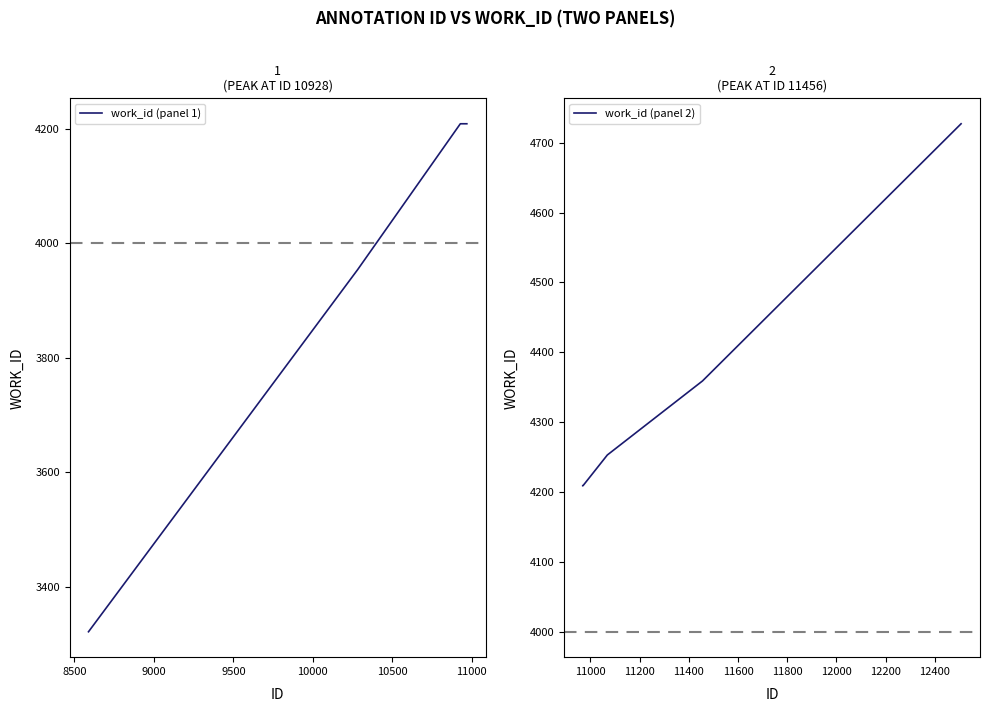

What are all the series names shown in the legend?

work_id (panel 1), work_id (panel 2)